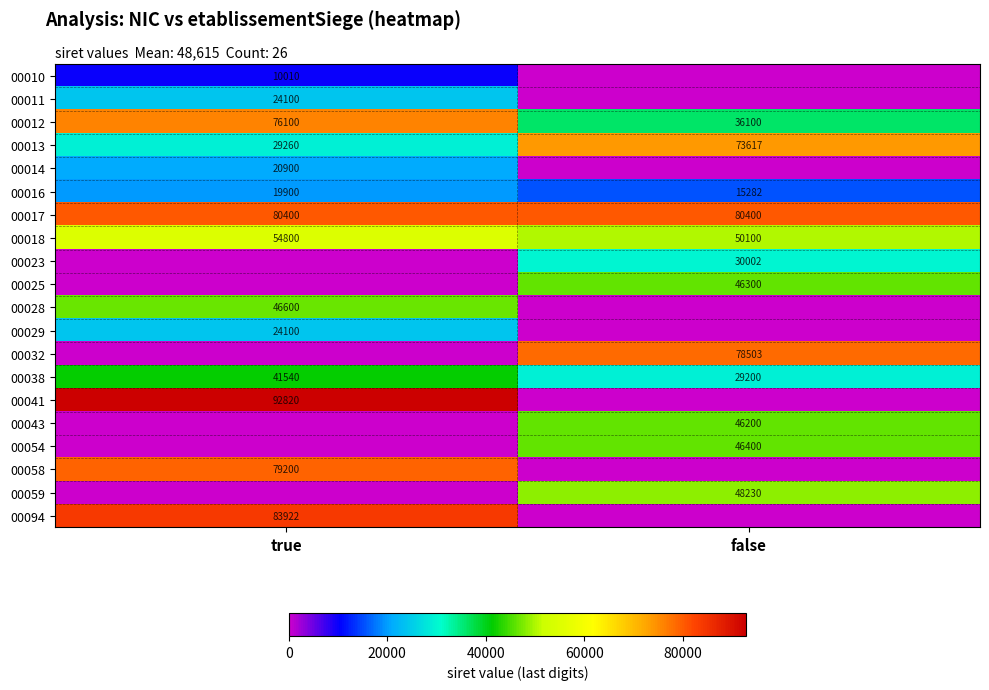

The 00028 series shows 81247 at true. True or false?

False